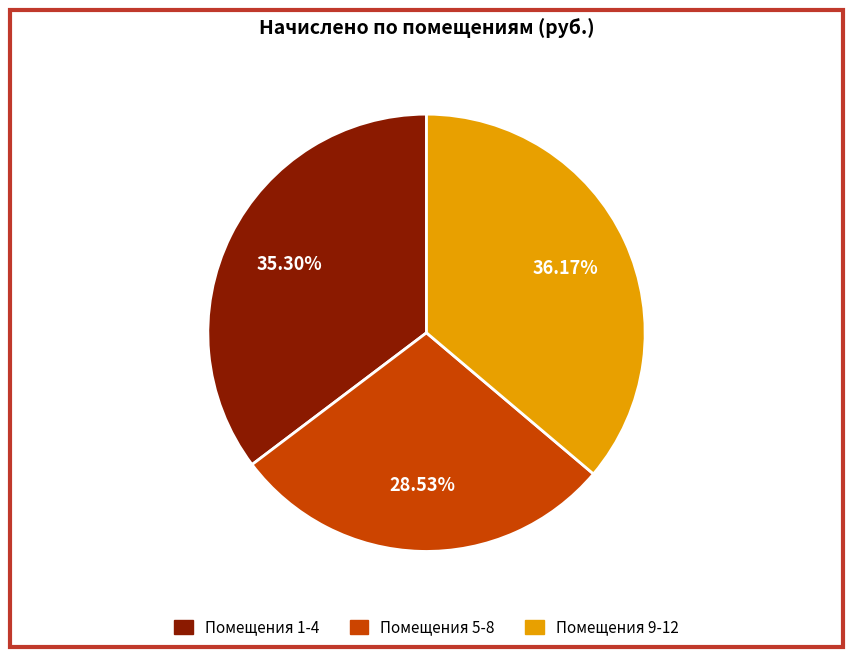

Do Помещения 9-12 and Помещения 5-8 together represent more than half of the pie?

Yes